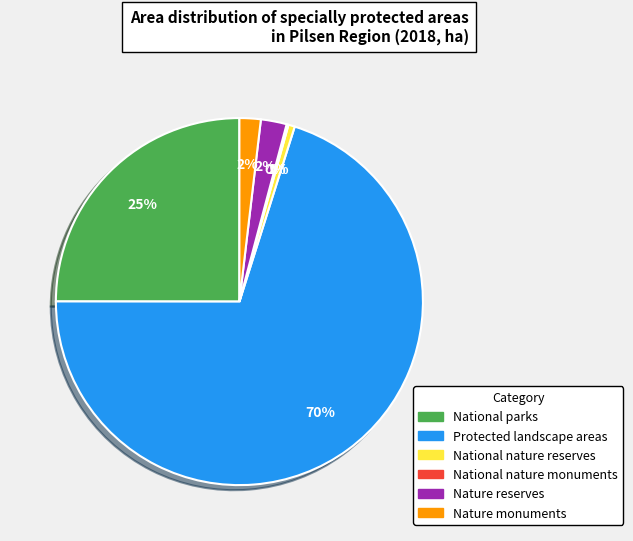

To the nearest percent, what percentage of the pie is Nature monuments?

2%